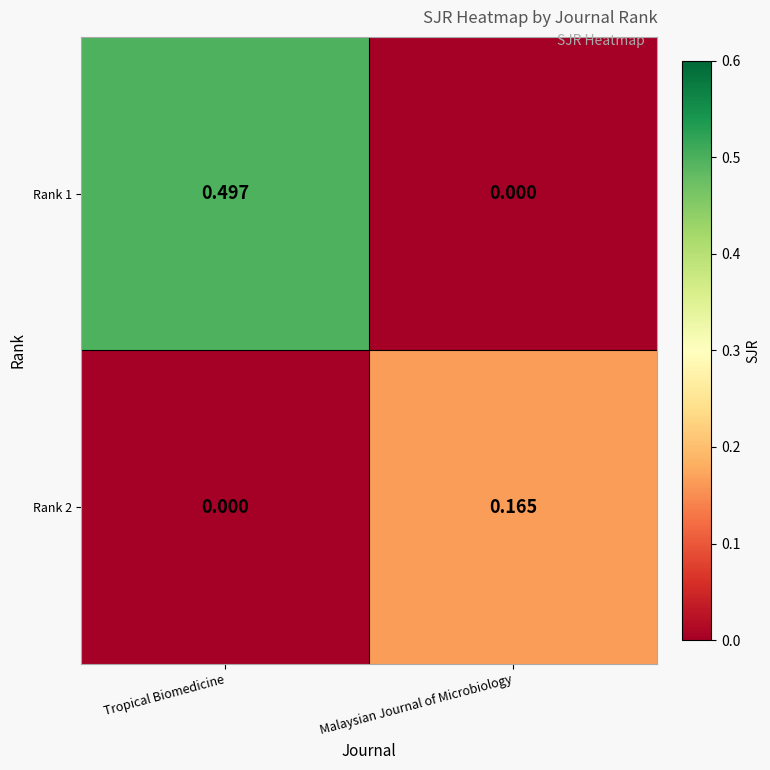

Rank the series by their average value, from lowest to highest.

Rank 2, Rank 1